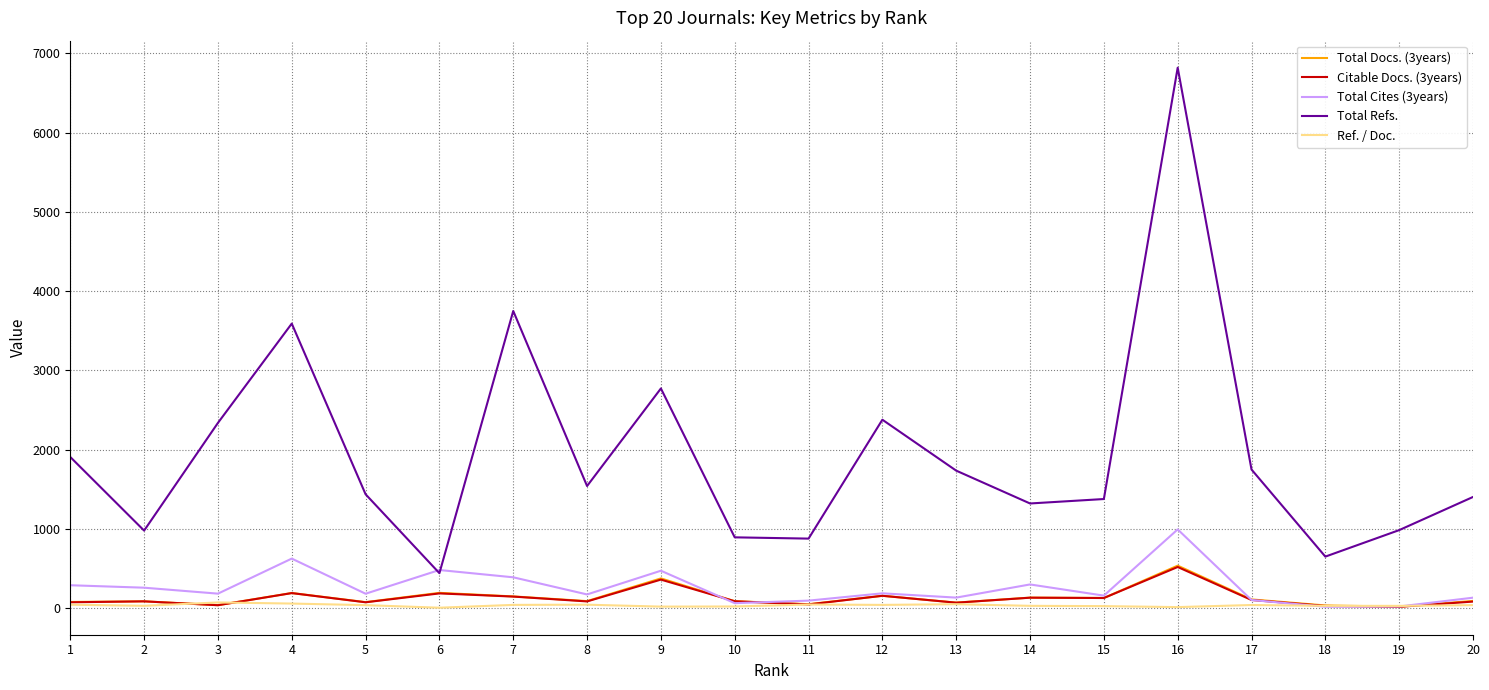

At which category is the sum across all series the highest?

16